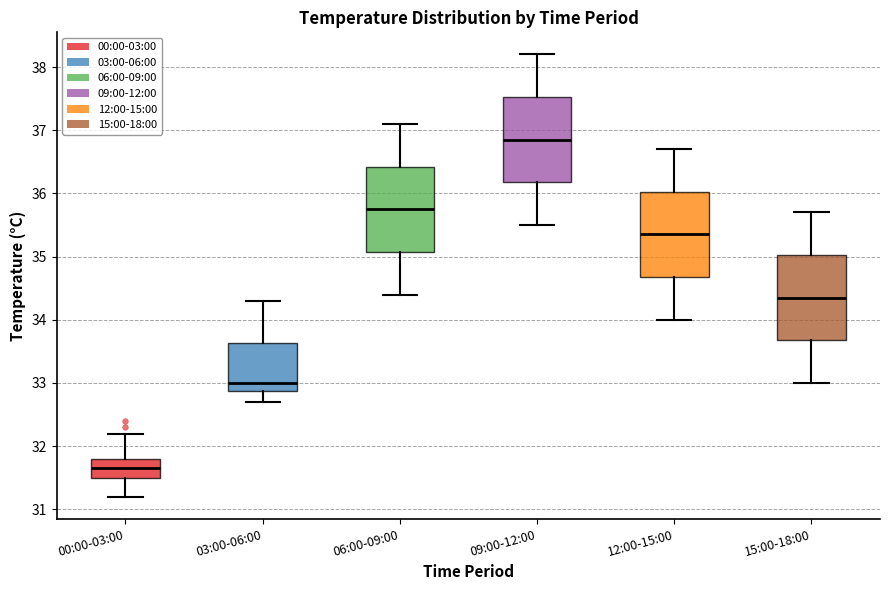

Reading left to right, read every box against the y-axis: the position of its median line, the range the box covers, and the ends of its whiskers. The values are not printed on the chart, so give them approximately, as read against the axis.

00:00-03:00: median 31.7, box 31.5 to 31.8, whiskers 31.2 to 32.2
03:00-06:00: median 33.0, box 32.9 to 33.6, whiskers 32.7 to 34.3
06:00-09:00: median 35.8, box 35.1 to 36.4, whiskers 34.4 to 37.1
09:00-12:00: median 36.9, box 36.2 to 37.5, whiskers 35.5 to 38.2
12:00-15:00: median 35.4, box 34.7 to 36.0, whiskers 34.0 to 36.7
15:00-18:00: median 34.4, box 33.7 to 35.0, whiskers 33.0 to 35.7